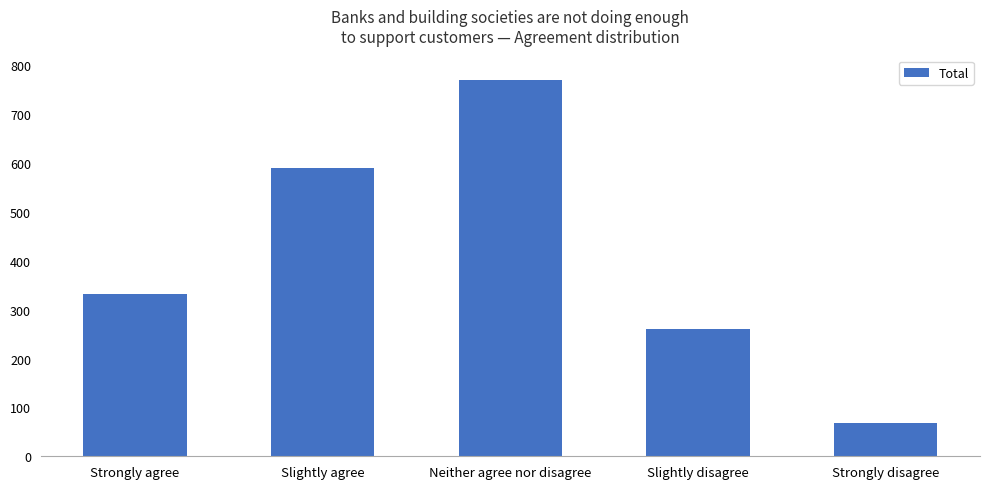

Reading left to right, what are all the values shown in this chart?

Strongly agree=333	Slightly agree=589	Neither agree nor disagree=770	Slightly disagree=260	Strongly disagree=68